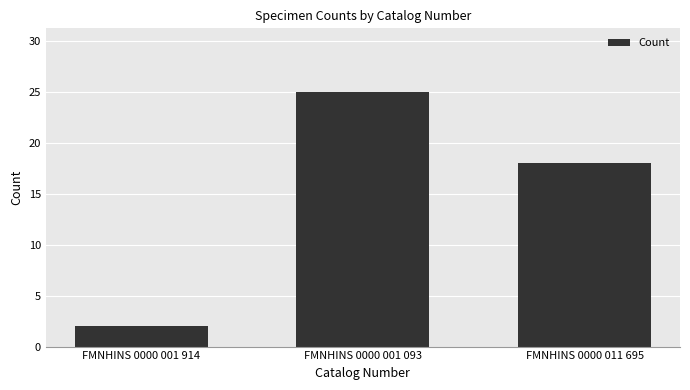

List the labels in order of value, smallest first.

FMNHINS 0000 001 914, FMNHINS 0000 011 695, FMNHINS 0000 001 093